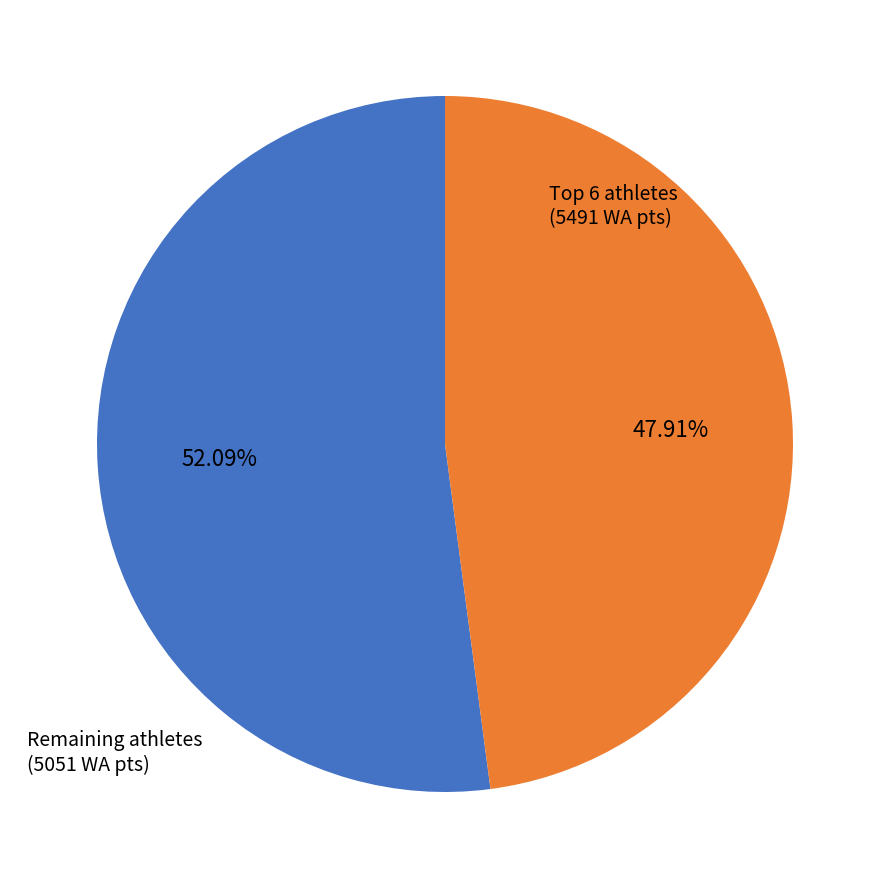

Is there a majority slice in this chart?

Yes